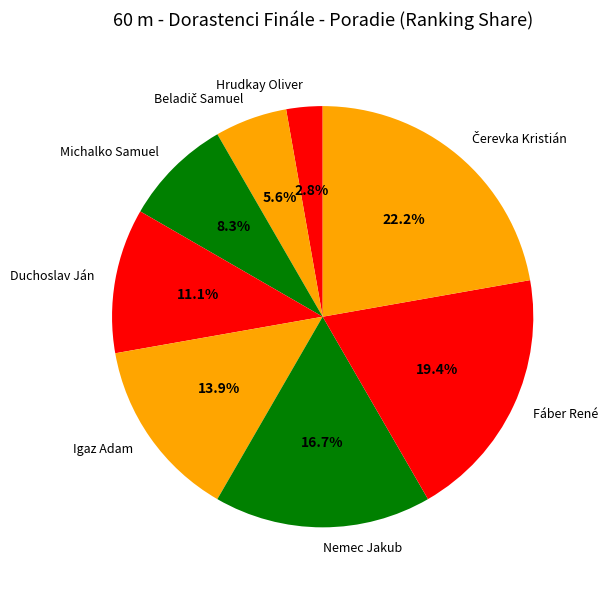

Count the number of slices in the pie.

8